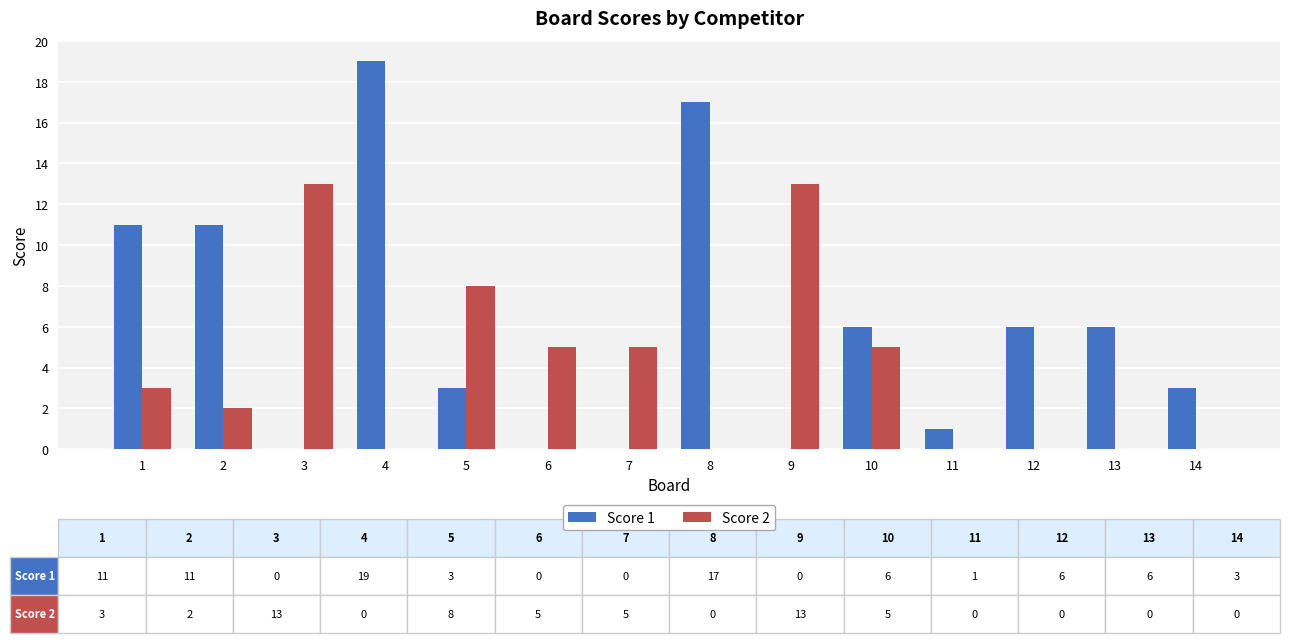

Count the number of data series in this chart.

2